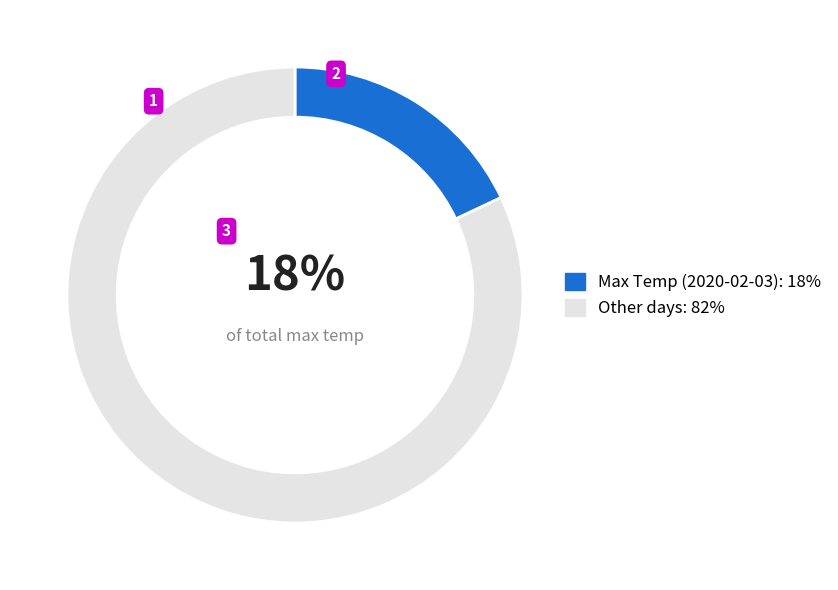

Which has a higher value, Max Temp (2020-02-03): 18% or Other days: 82%?

Other days: 82%